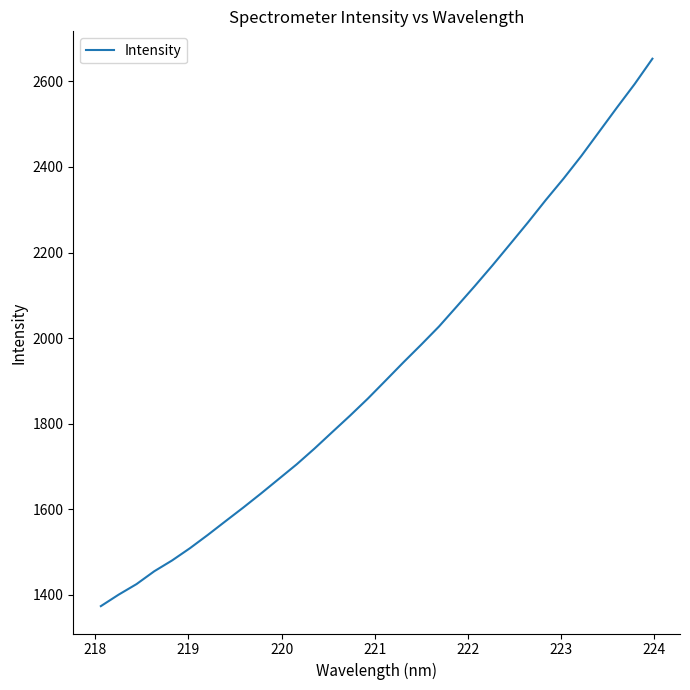

What is the difference between the maximum and minimum values?

1279.0